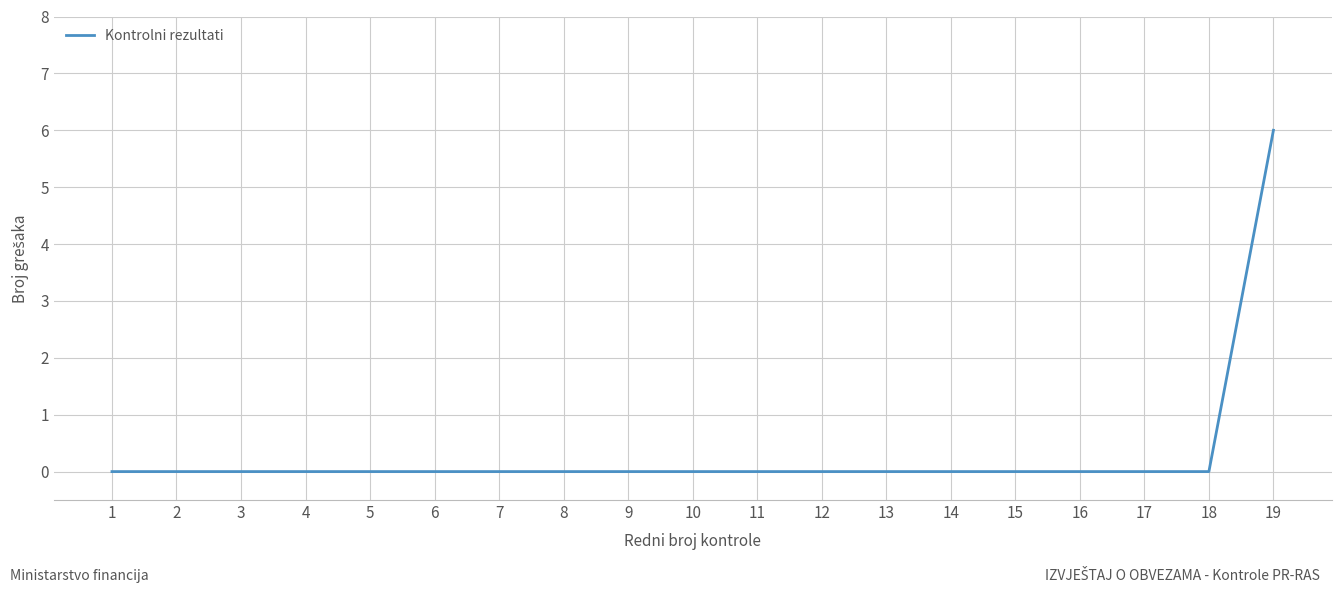

How many series are shown in this chart?

1